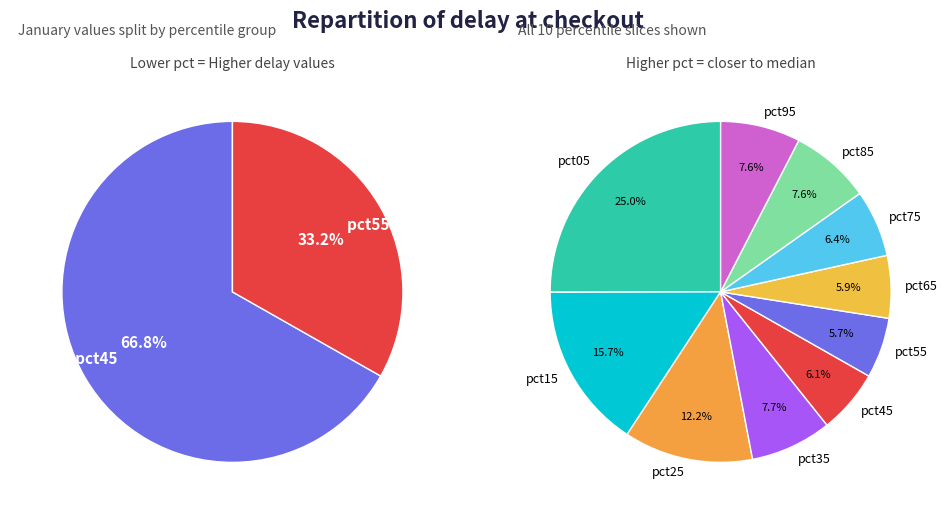

What percentage is NOT represented by pct05?

75.0%